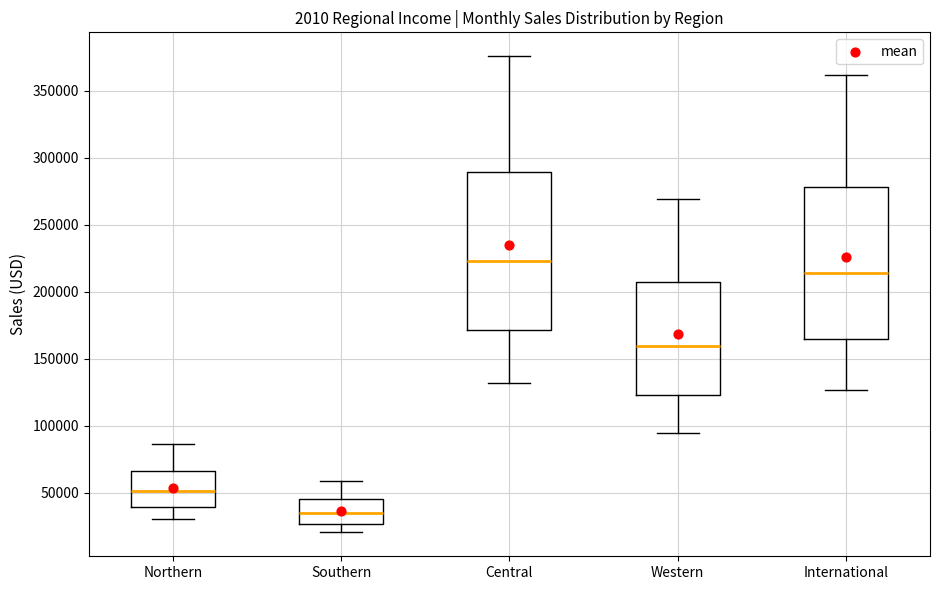

Reading left to right, transcribe this box plot: for each box, give where its median line is, the range the box spans, and where its two whiskers end, as read against the y-axis. The values are not printed on the chart, so give them approximately, as read against the axis.

Northern: median 50000, box 40000 to 65000, whiskers 30000 to 85000
Southern: median 35000, box 25000 to 45000, whiskers 20000 to 60000
Central: median 225000, box 170000 to 290000, whiskers 130000 to 375000
Western: median 160000, box 125000 to 210000, whiskers 95000 to 270000
International: median 215000, box 165000 to 280000, whiskers 125000 to 360000